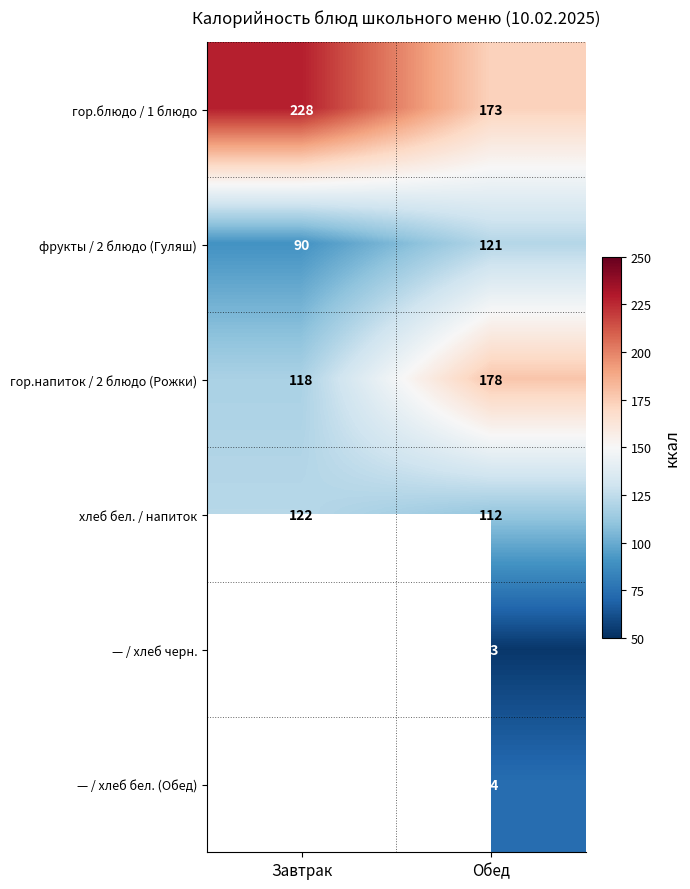

At Обед, list the series in order from smallest to largest.

— / хлеб черн., — / хлеб бел. (Обед), хлеб бел. / напиток, фрукты / 2 блюдо (Гуляш), гор.блюдо / 1 блюдо, гор.напиток / 2 блюдо (Рожки)